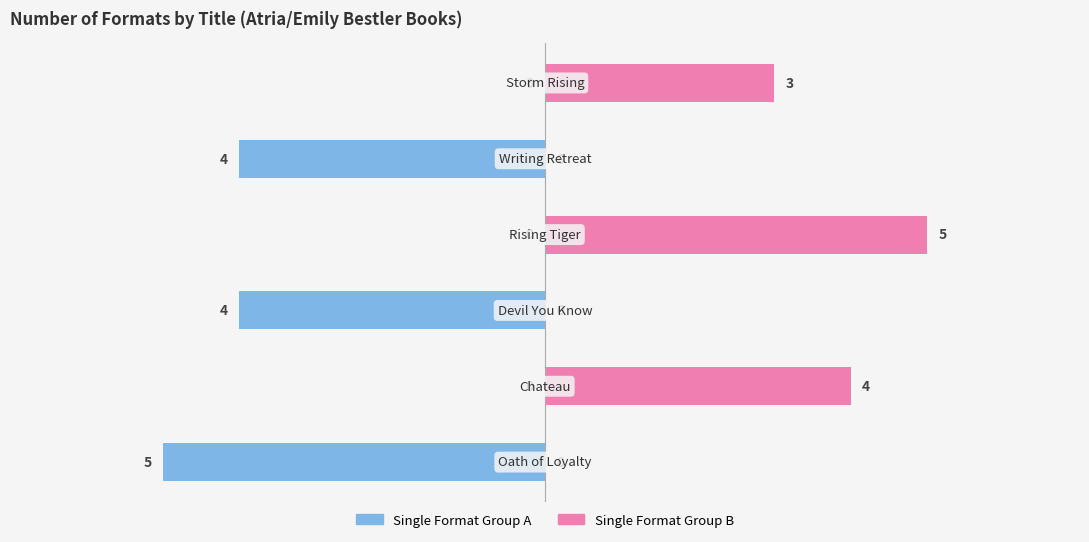

How many data points are less than 4?

1